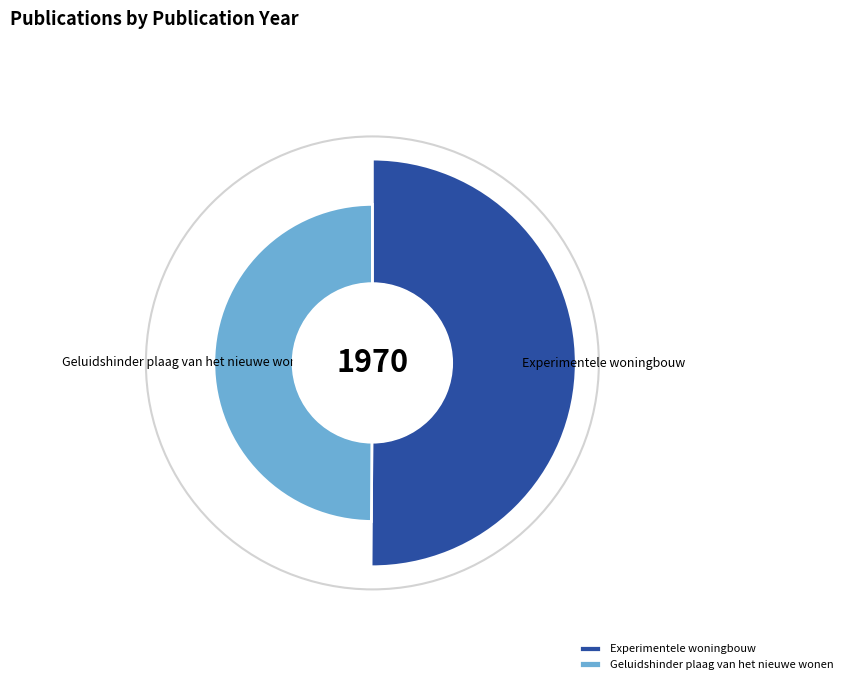

The Geluidshinder plaag van het nieuwe wonen slice represents 50% of the pie. True or false?

True